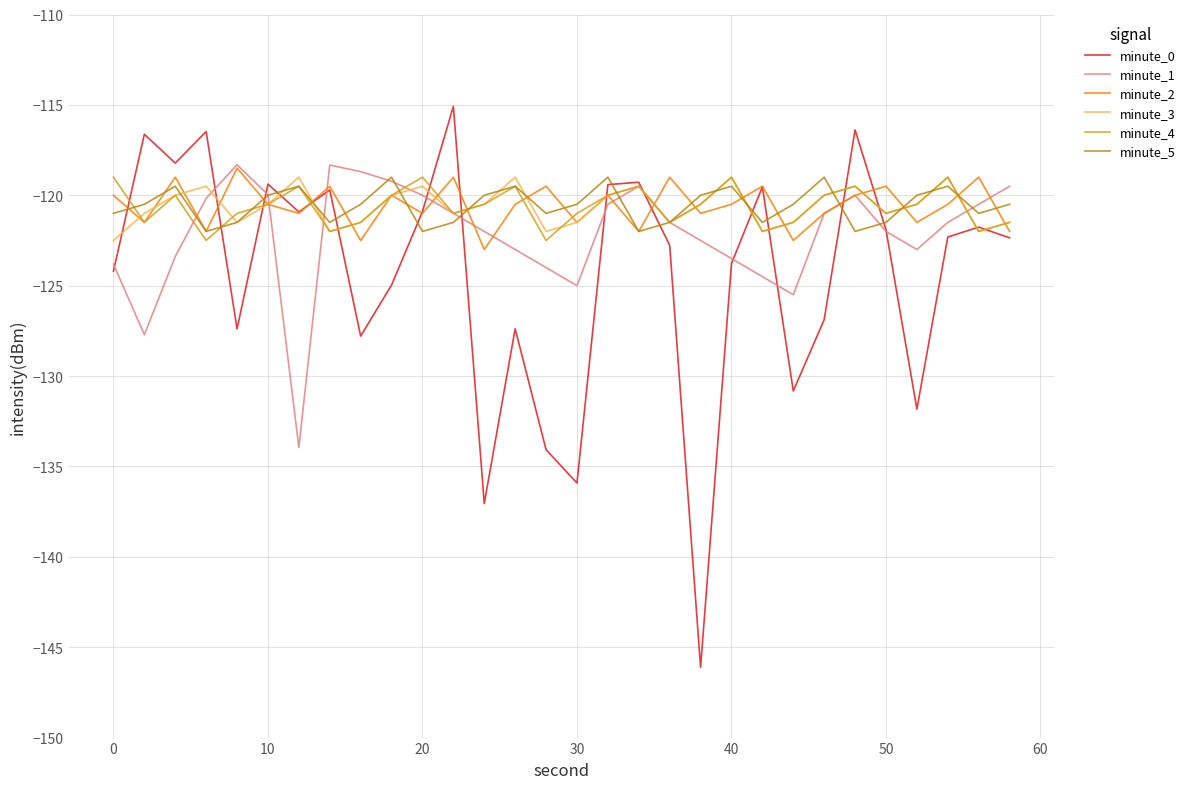

What is the highest value of the minute_0 series?

-115.1